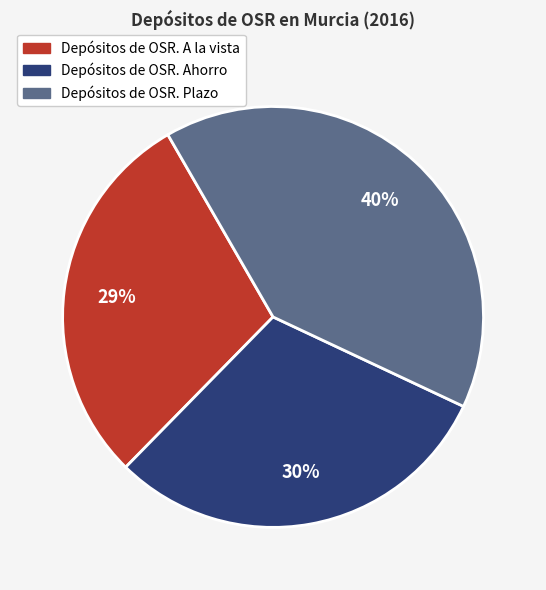

To the nearest percent, what is the difference between the Depósitos de OSR. A la vista and Depósitos de OSR. Ahorro slice percentages?

1%